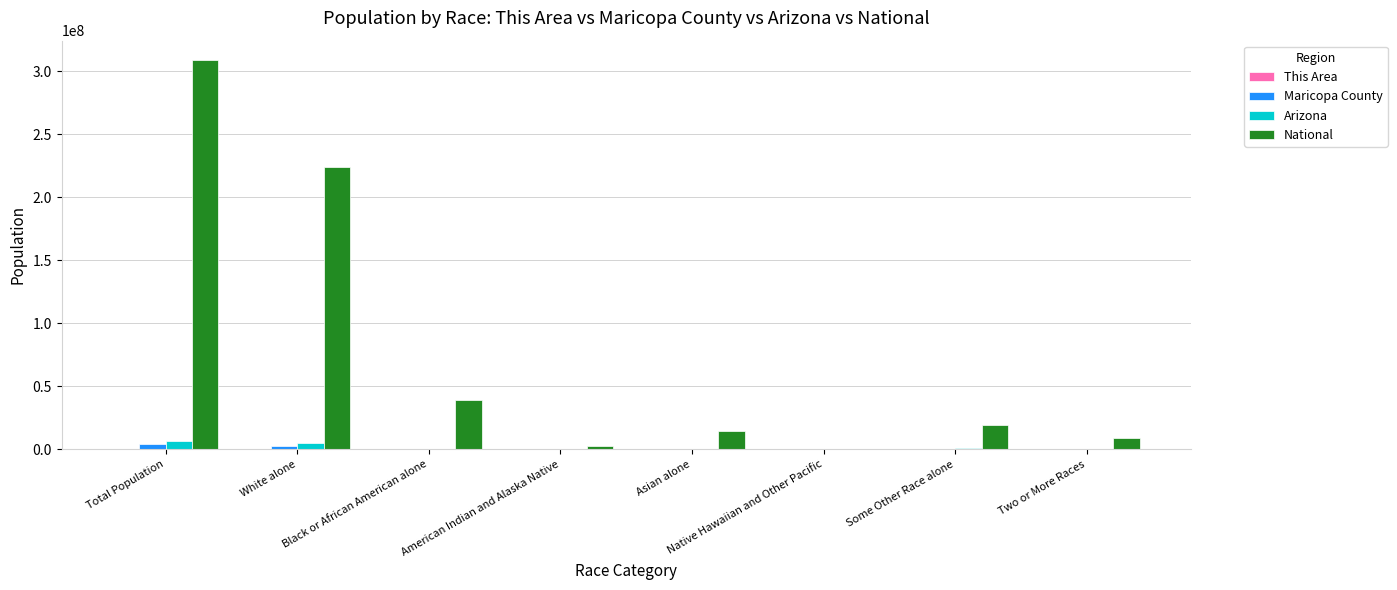

Are the bars grouped side by side (vs. stacked)?

Yes